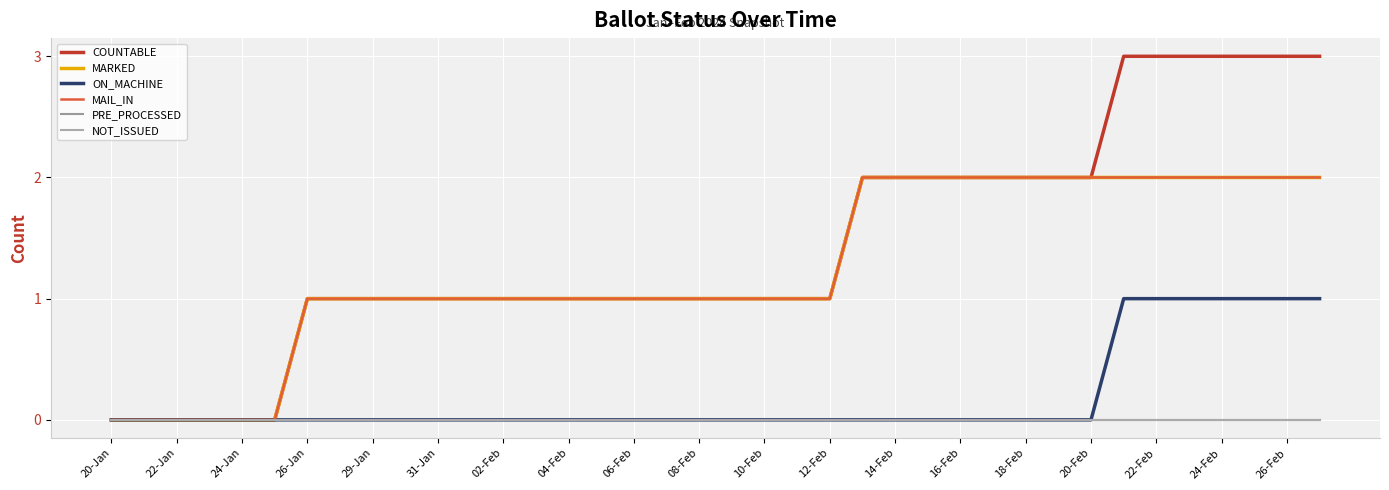

What is the difference between the second highest and second lowest values in the MAIL_IN series?

2